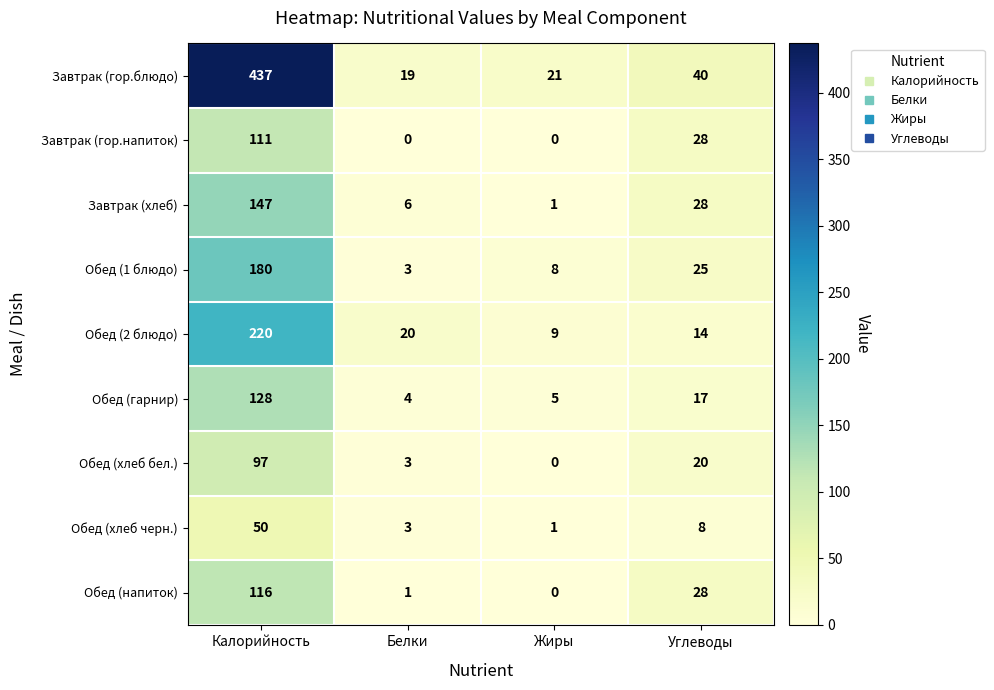

What is the difference between the maximum and minimum values in the Обед (гарнир) series?

124